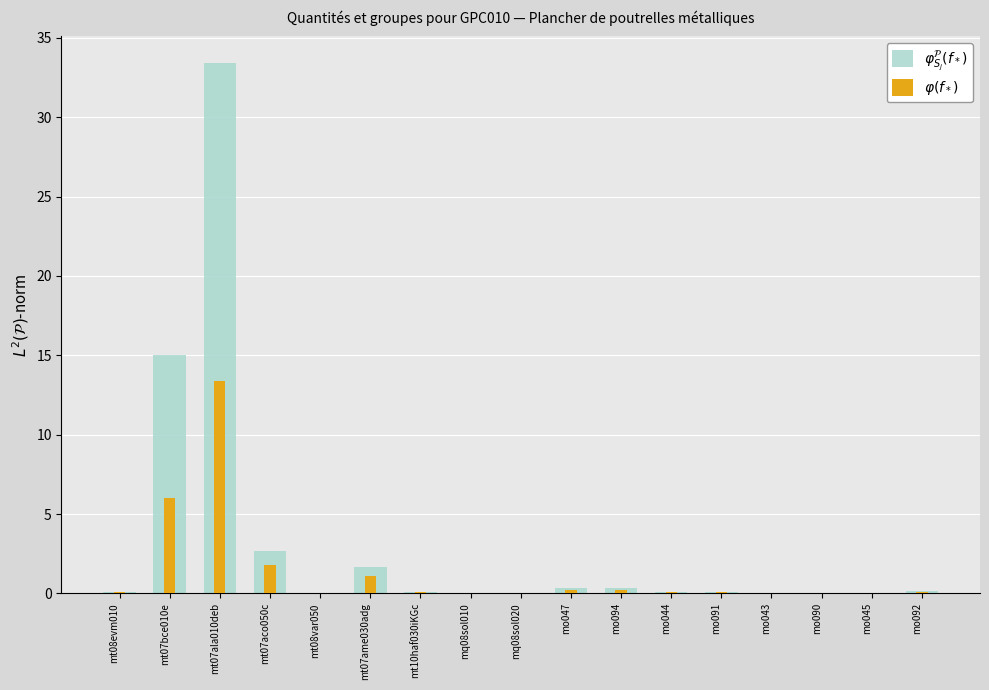

What is the value of the $\varphi^{\mathcal{P}}_{S_j}(f_*)$ bar at the 7th from the left?

0.1